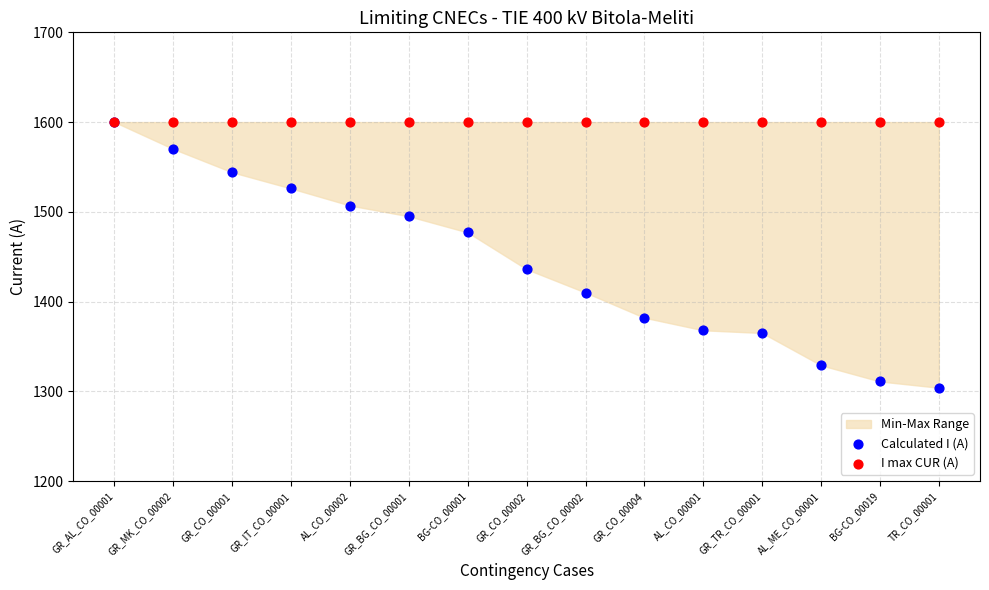

Across all series, what Y value is closest to 1452?

1436